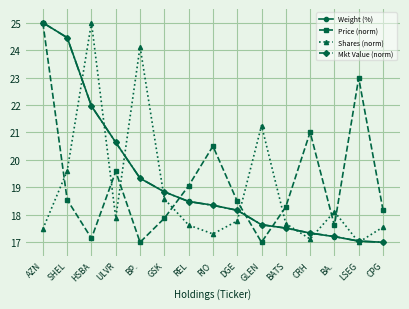

What is the label of the 12th point from the left?

CRH